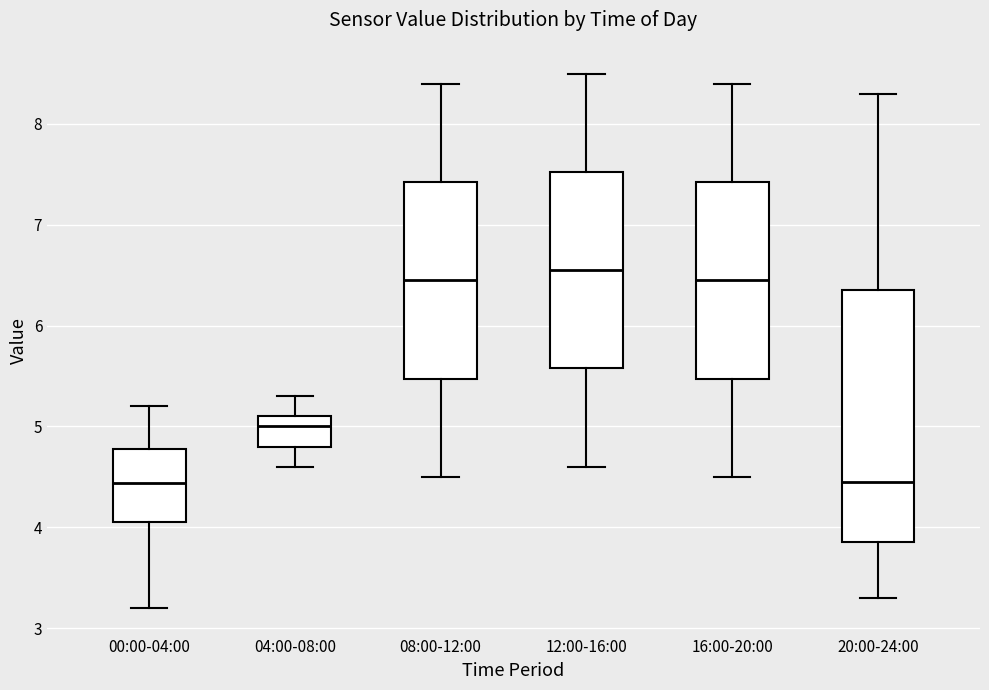

Where is the upper edge of the box for 08:00-12:00 on the y-axis? The values are not printed on the chart, so give them approximately, as read against the axis.

7.4